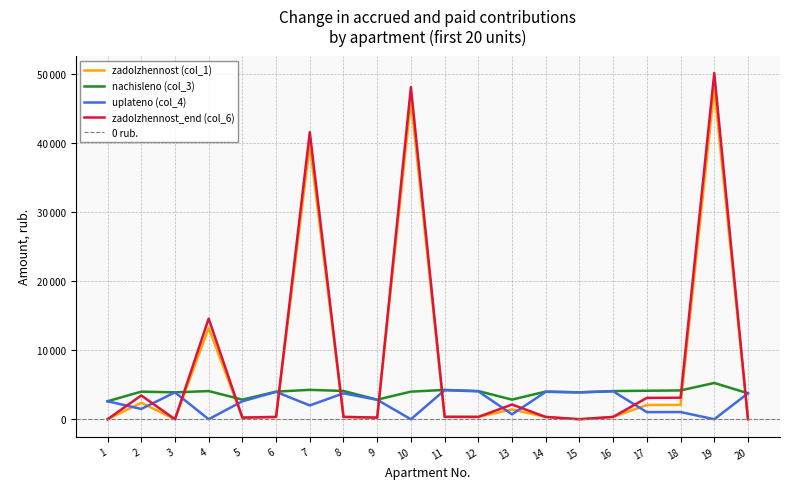

What is the total value across all series at 13?

7101.0